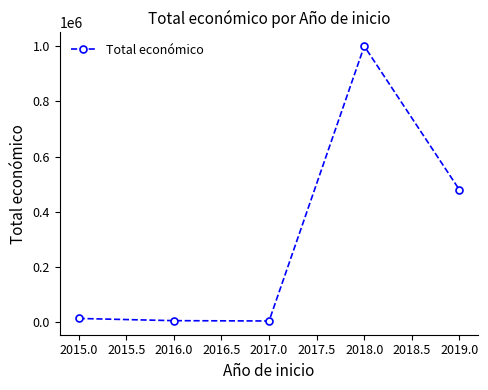

What is the difference between the second highest and second lowest values?

473561